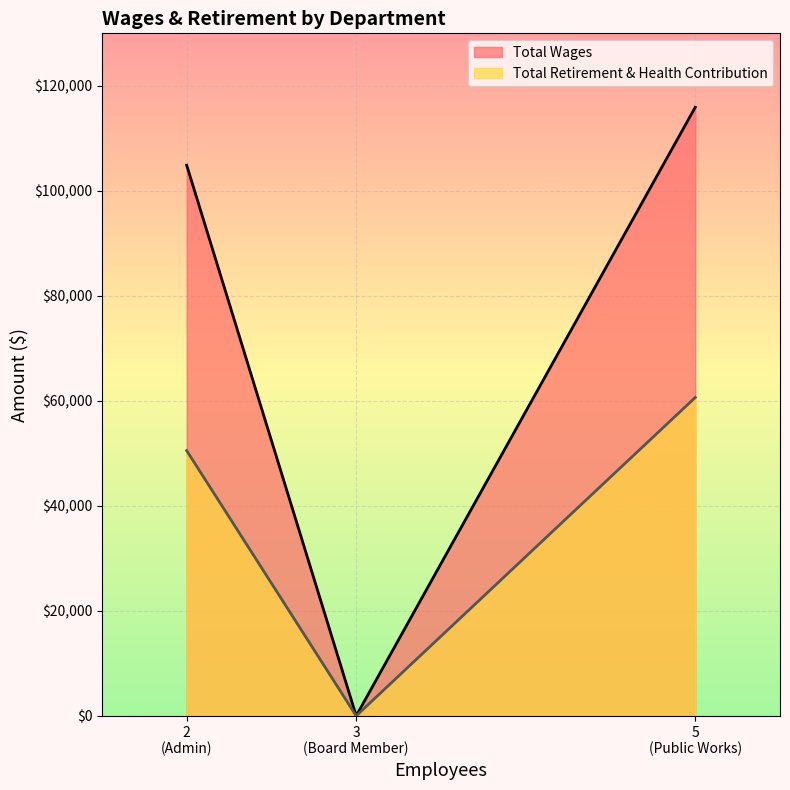

Reading right to left, extract all data points from this chart.

Total Wages: 115920	0	104877
Total Retirement & Health Contribution: 60639	0	50517